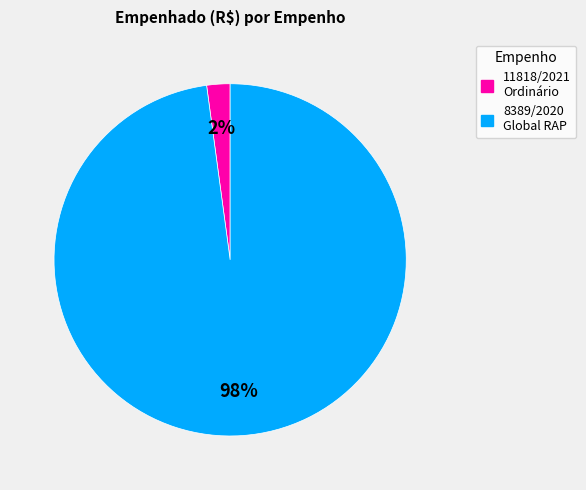

How many slices are in this pie chart?

2